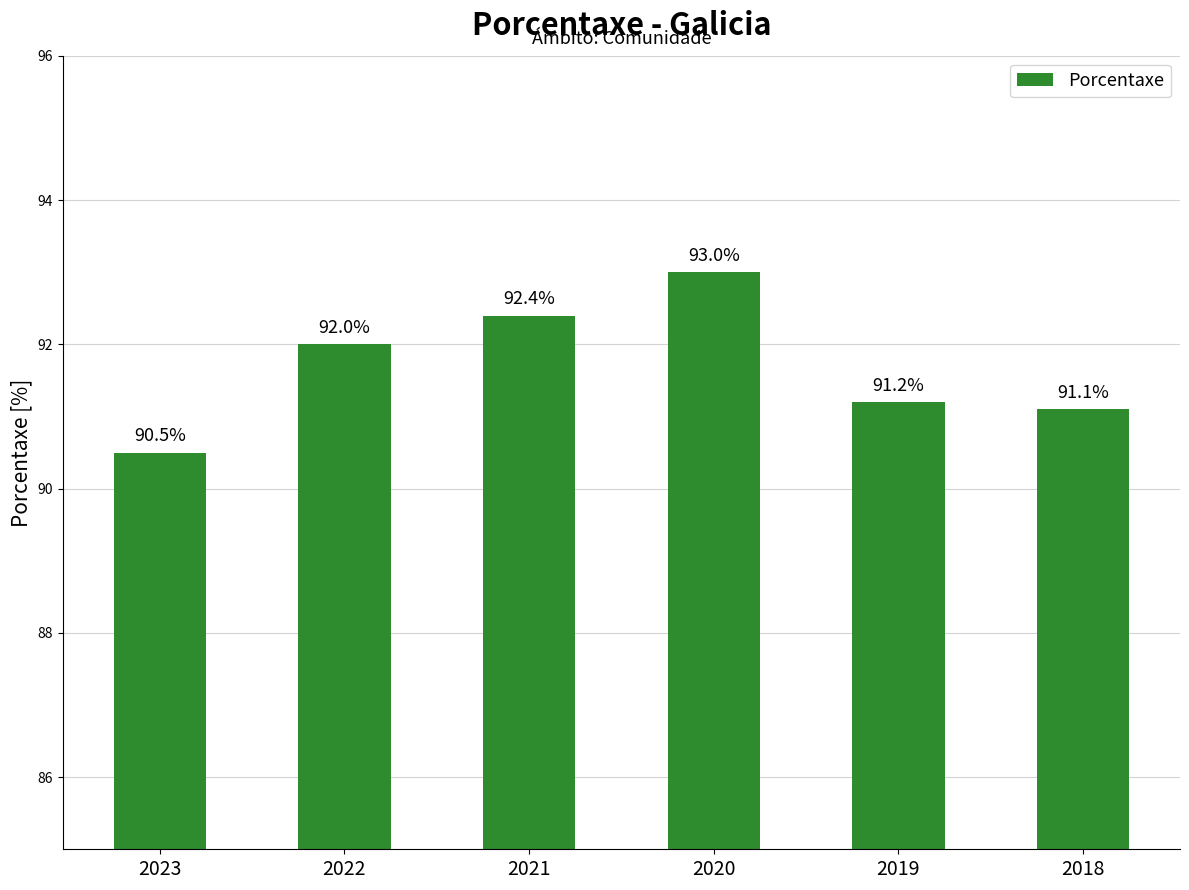

Rank the categories by value from highest to lowest.

2020, 2021, 2022, 2019, 2018, 2023